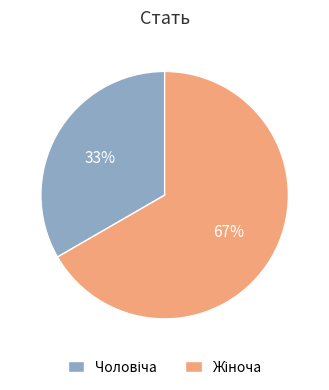

Is there a majority slice in this chart?

Yes